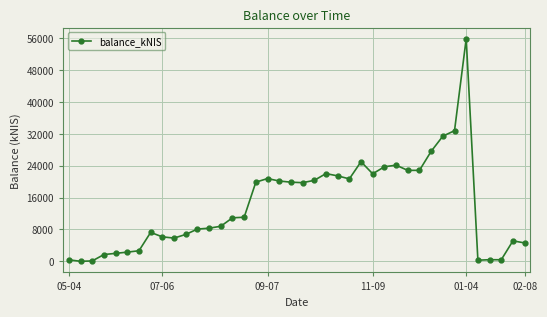

How many categories are shown in the chart?

40